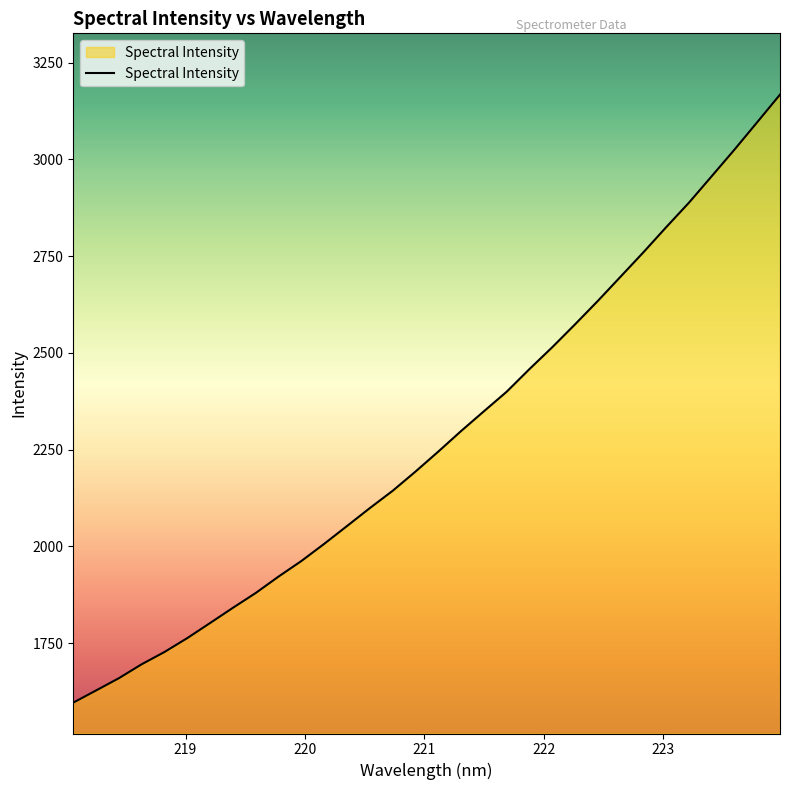

What is the maximum value shown in the chart?

3167.7